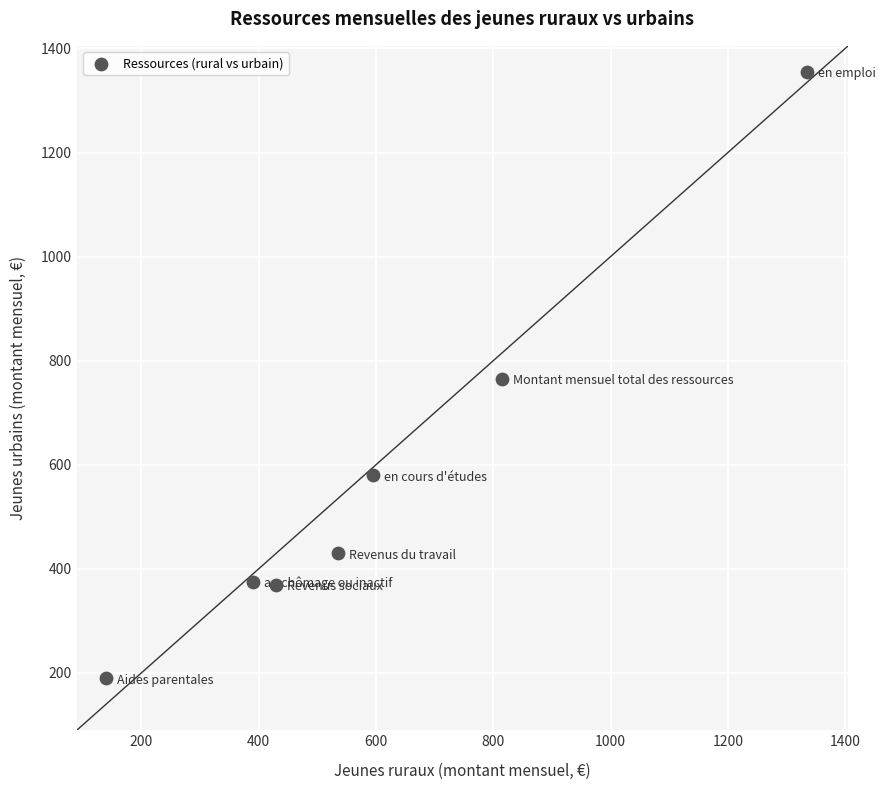

What is the range of X values (max minus min)?

1195